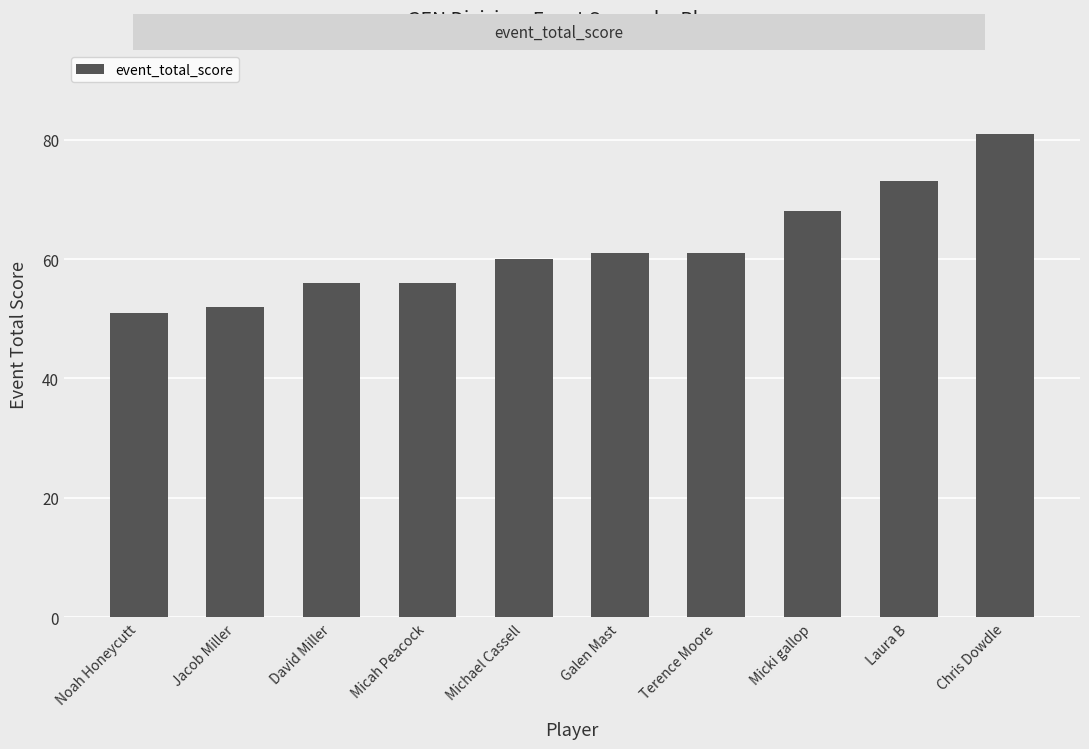

Which label corresponds to the smallest value in the chart?

Noah Honeycutt